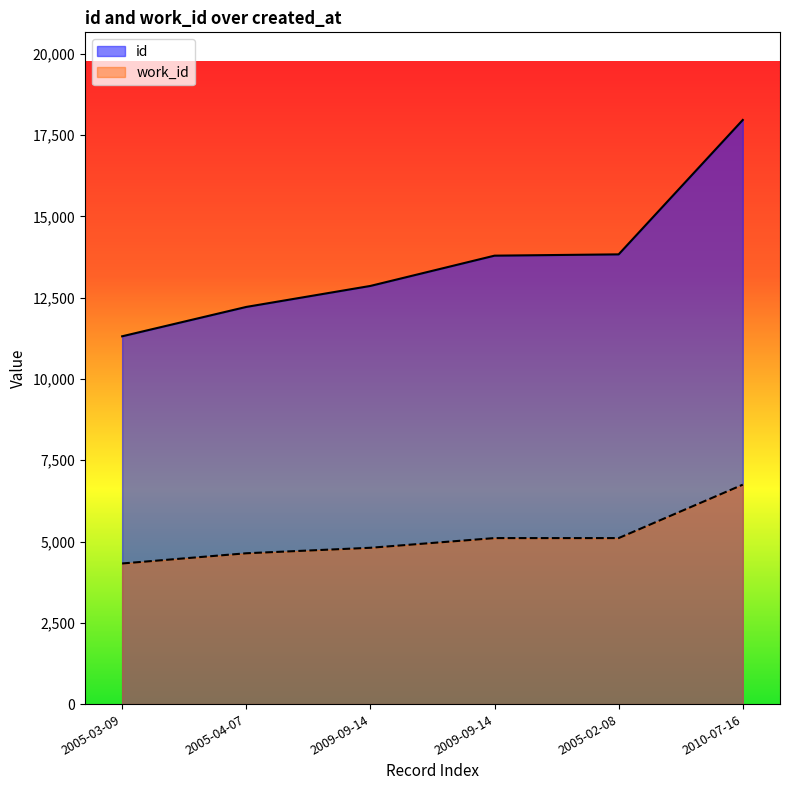

Reading left to right, what are all the values shown in this chart?

id: 11313	12216	12862	13793	13833	17967
work_id: 4325	4639	4808	5106	5106	6749